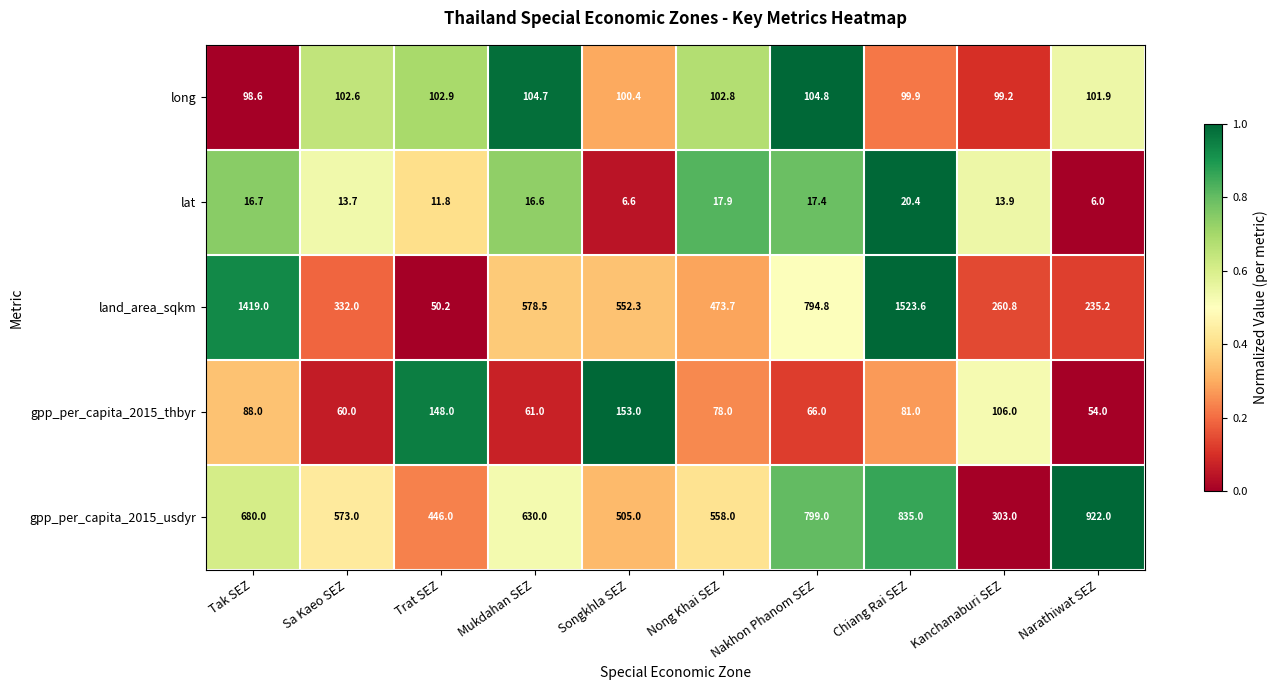

Rank the categories by lat value from highest to lowest.

Chiang Rai SEZ, Nong Khai SEZ, Nakhon Phanom SEZ, Tak SEZ, Mukdahan SEZ, Kanchanaburi SEZ, Sa Kaeo SEZ, Trat SEZ, Songkhla SEZ, Narathiwat SEZ